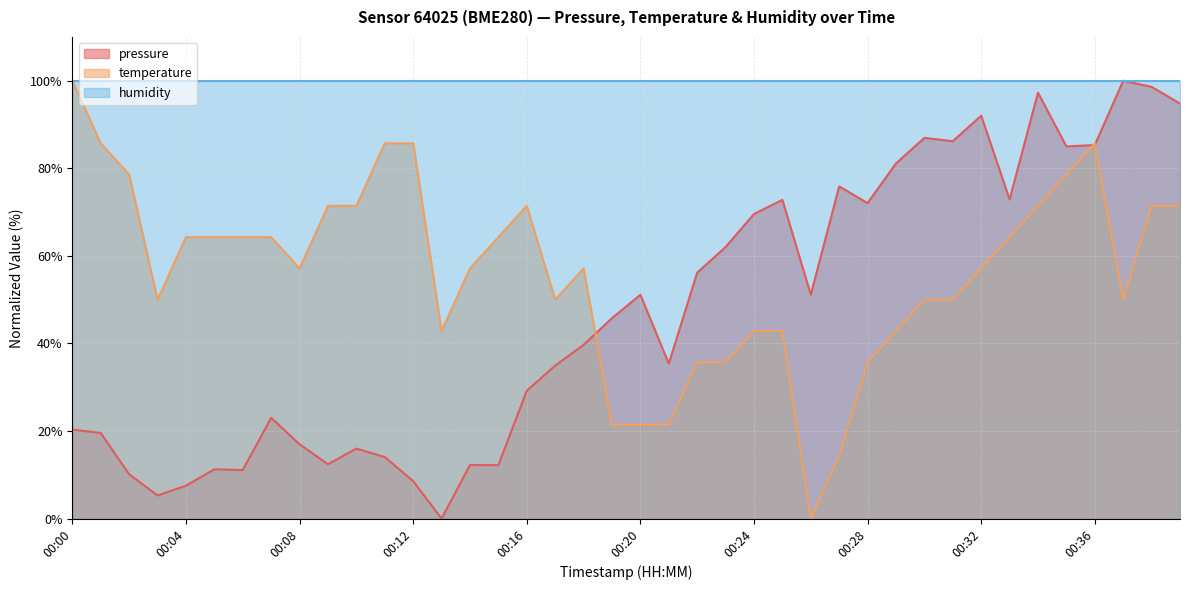

What is the average value of the temperature series?

56.3